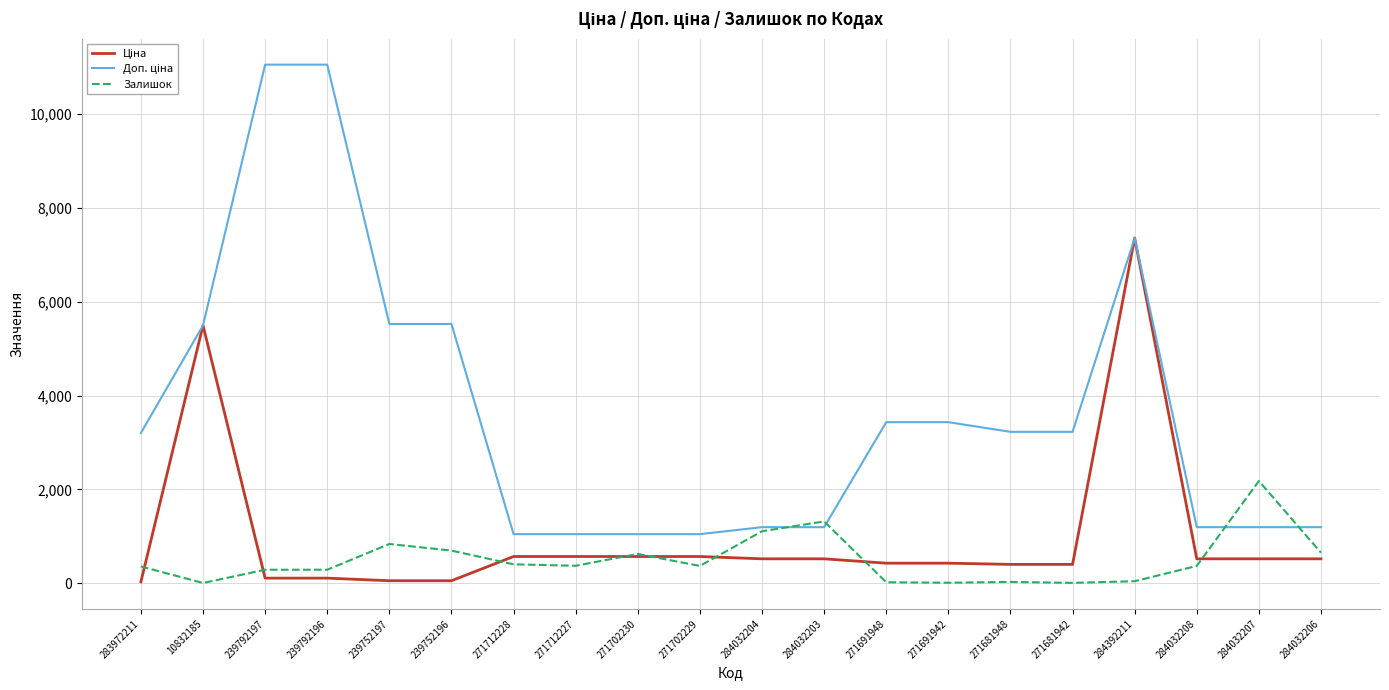

At which category is the sum across all series the highest?

284392211